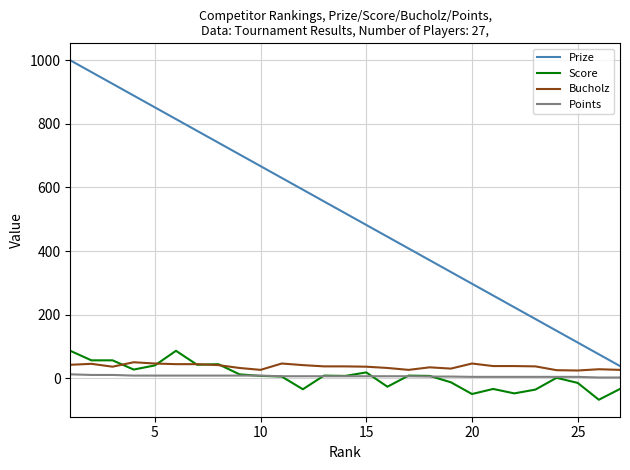

What is the greatest value displayed?

1000